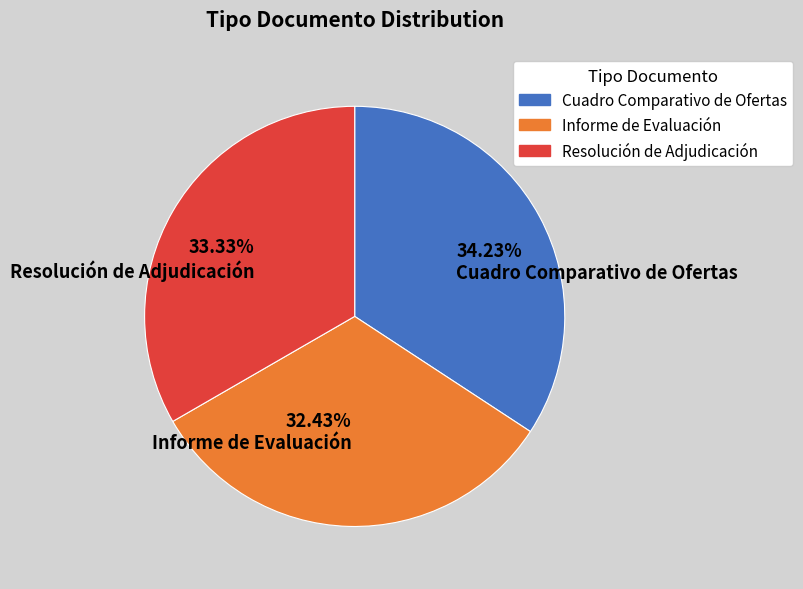

Which has a higher value, 34.23% Cuadro Comparativo de Ofertas or 33.33% Resolución de Adjudicación?

34.23% Cuadro Comparativo de Ofertas